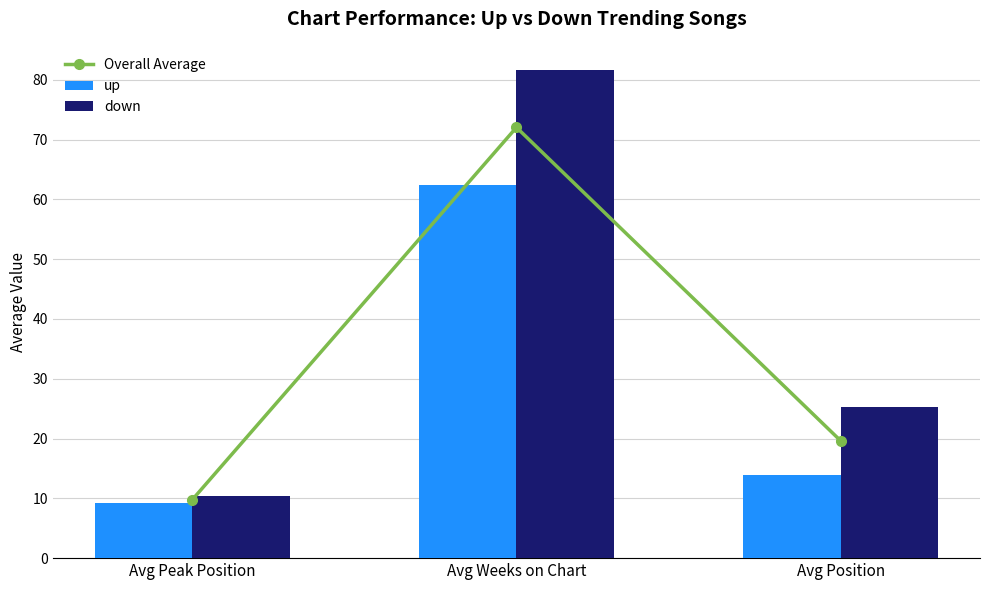

What is the sum of all down values?

117.3